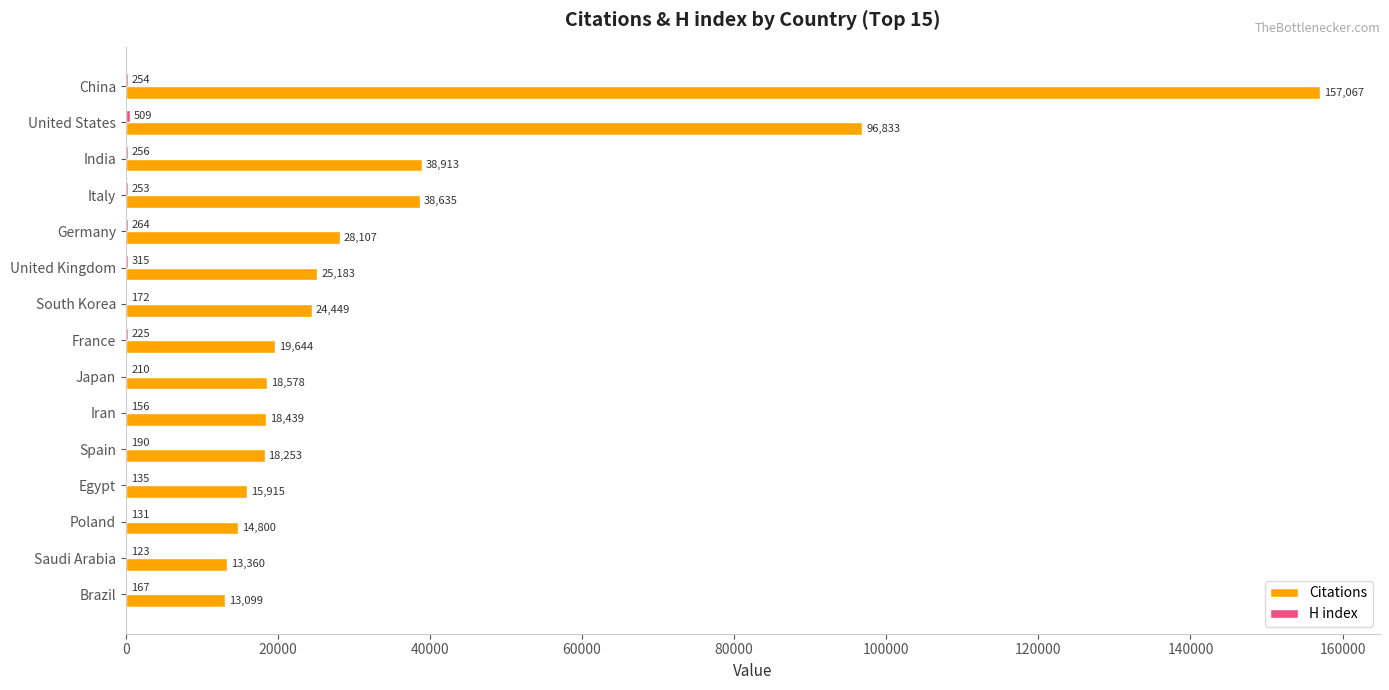

How many categories are shown in the chart?

15